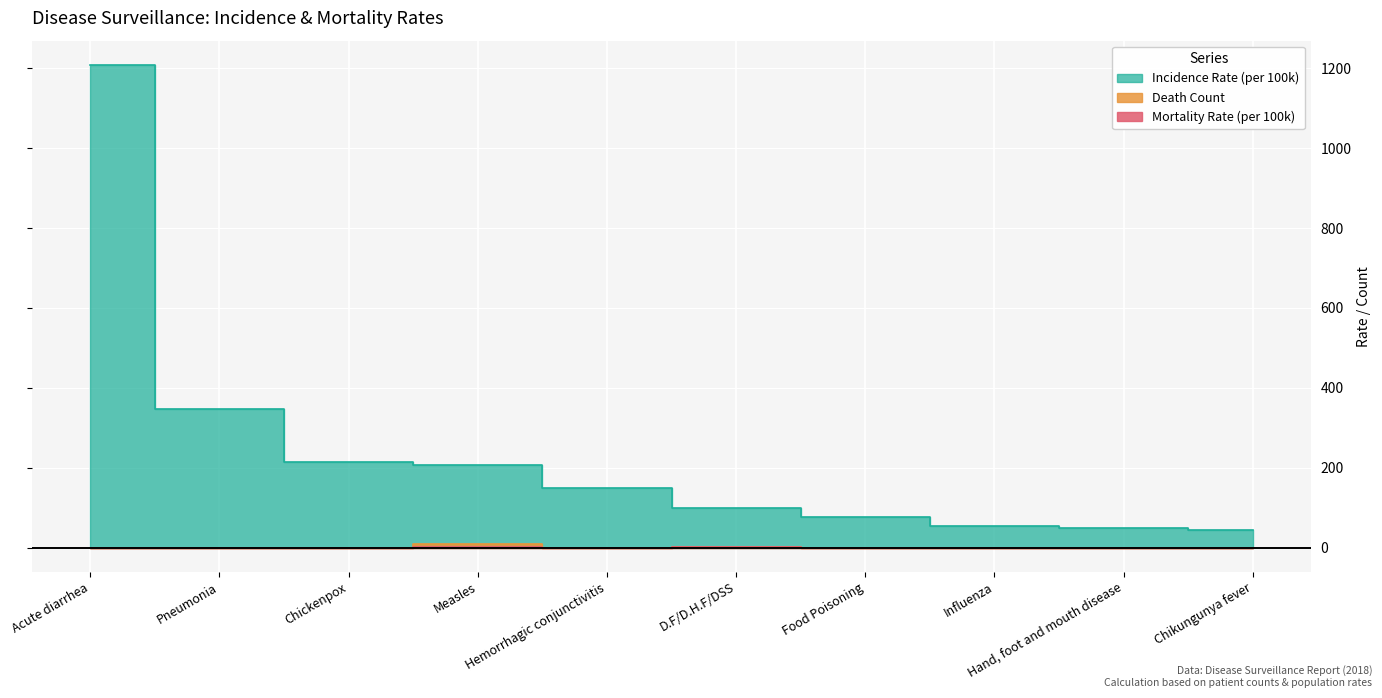

What are all the series names shown in the legend?

Incidence Rate (per 100k), Death Count, Mortality Rate (per 100k)